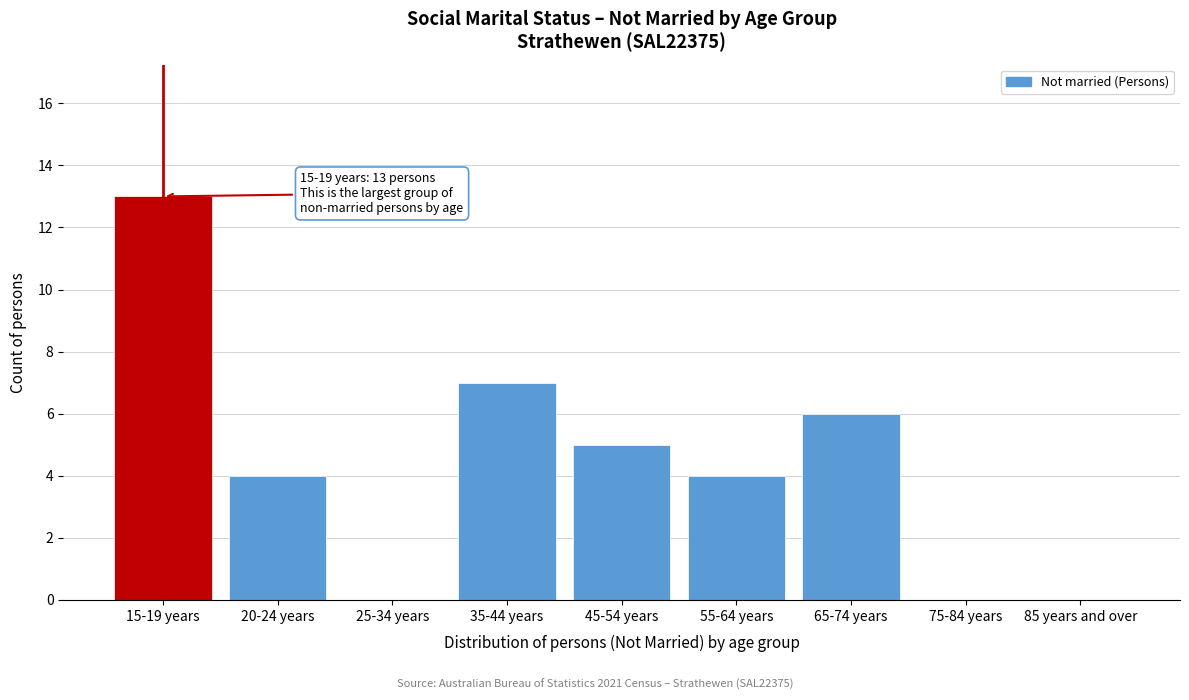

Reading left to right, list all the values displayed in this chart.

15-19 years=13	20-24 years=4	25-34 years=0	35-44 years=7	45-54 years=5	55-64 years=4	65-74 years=6	75-84 years=0	85 years and over=0